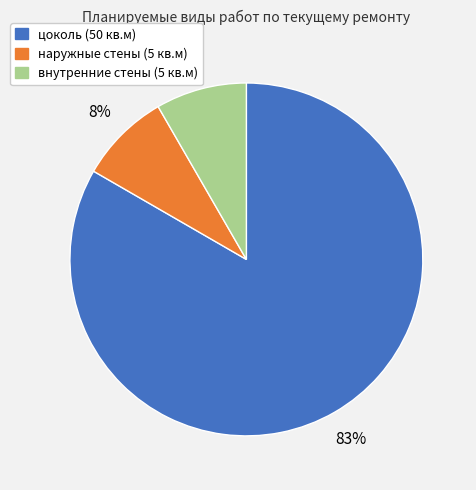

True or false: внутренние стены (5 кв.м) accounts for 2% of the total.

False